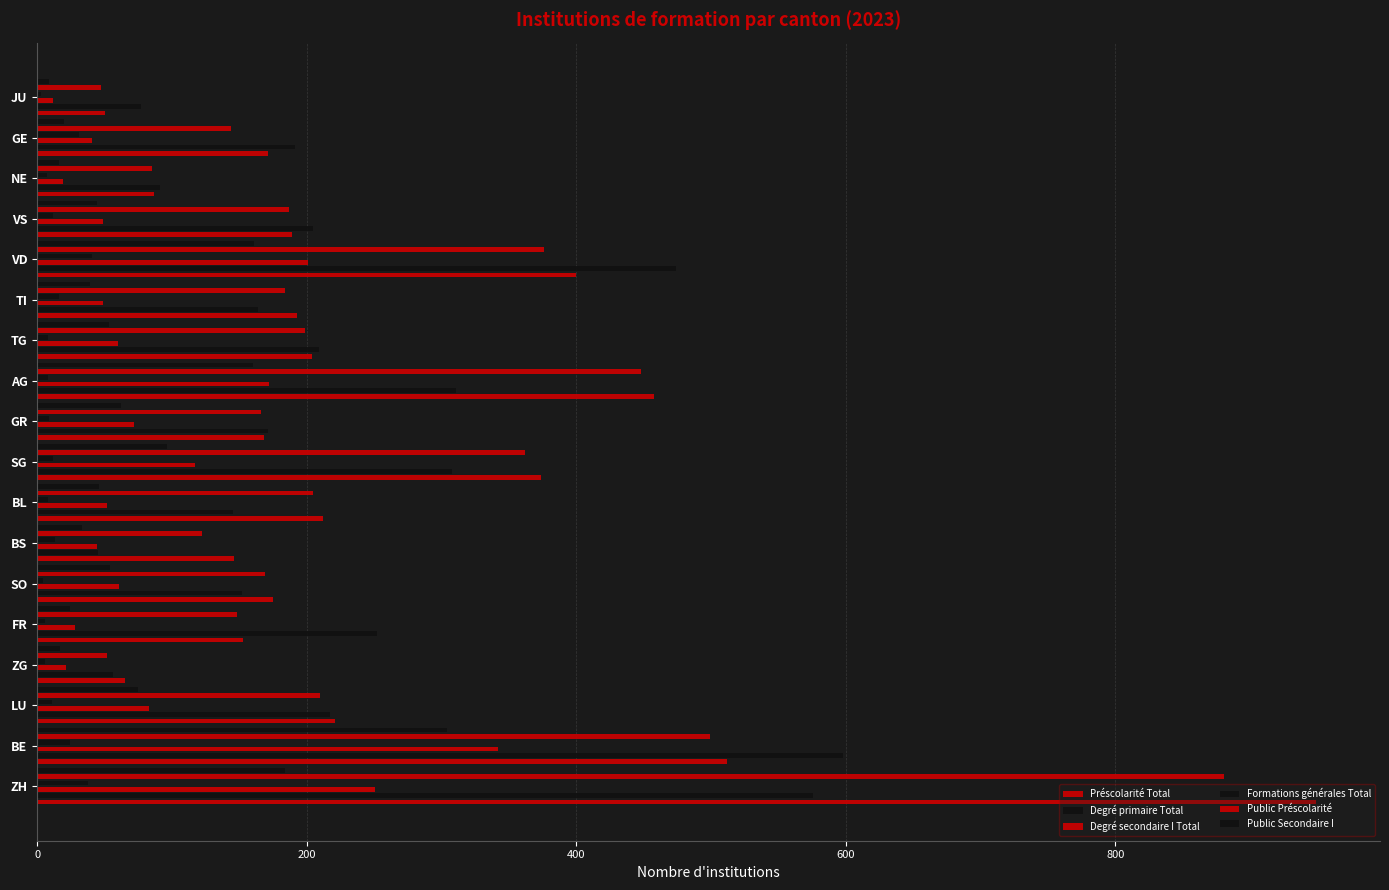

What is the difference between the maximum and minimum values in the Préscolarité Total series?

899